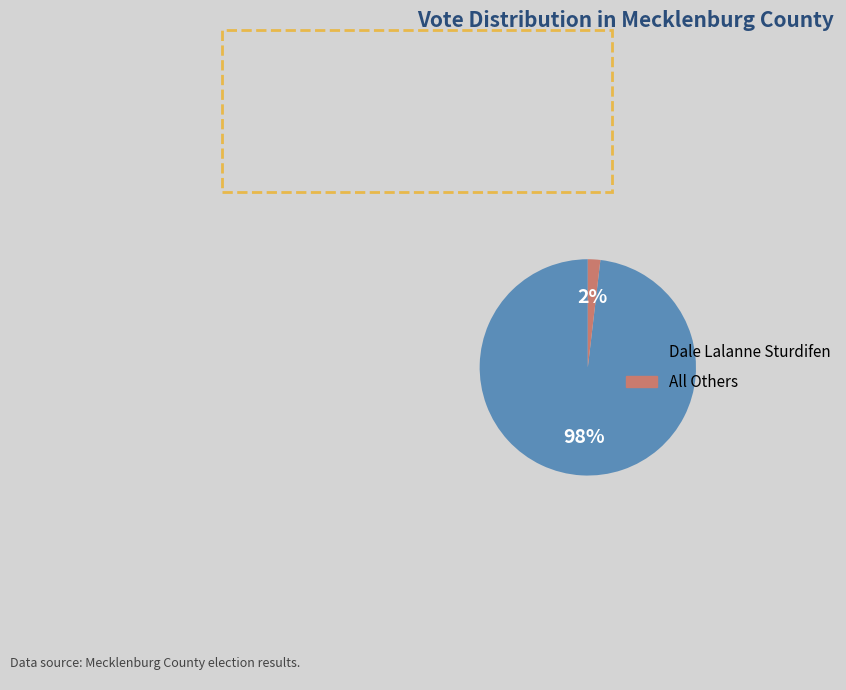

Which slice is the smallest?

All Others